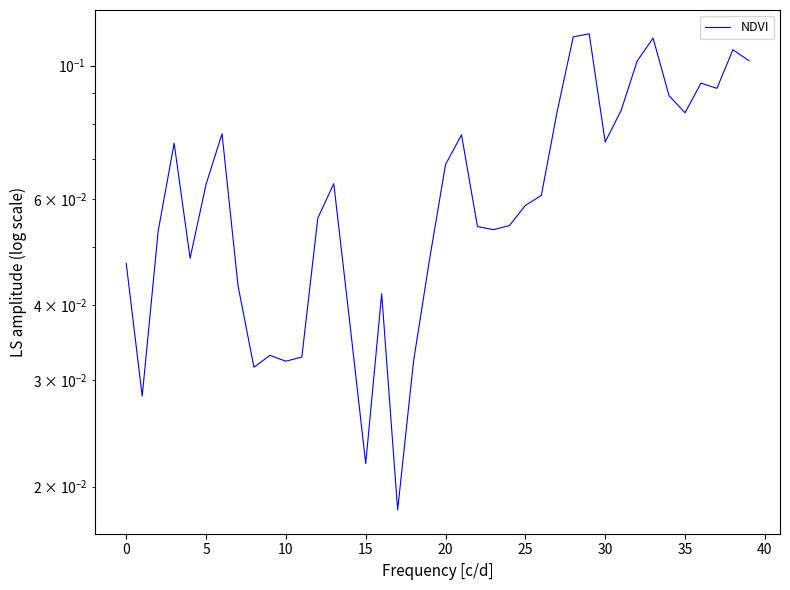

Is it true that the value at 21 is 0.0?

False